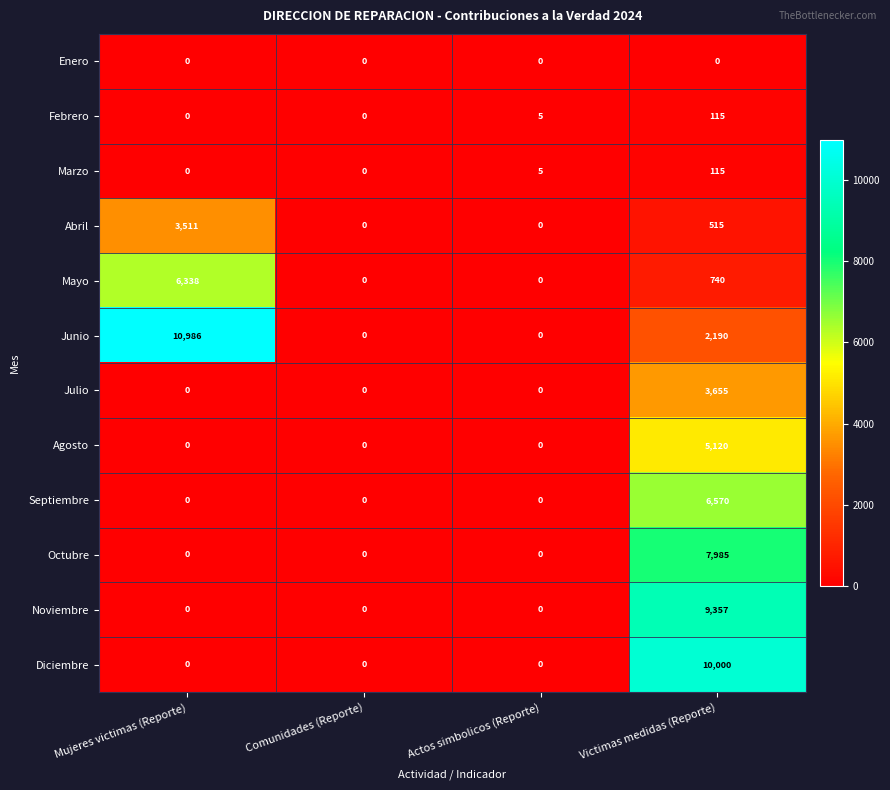

At which label does Marzo reach its peak?

Victimas medidas (Reporte)